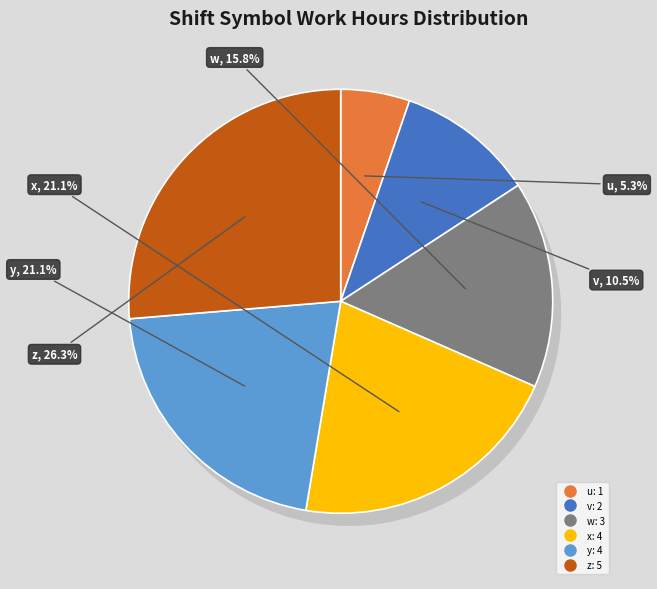

What is the change in value from u to x?

+3